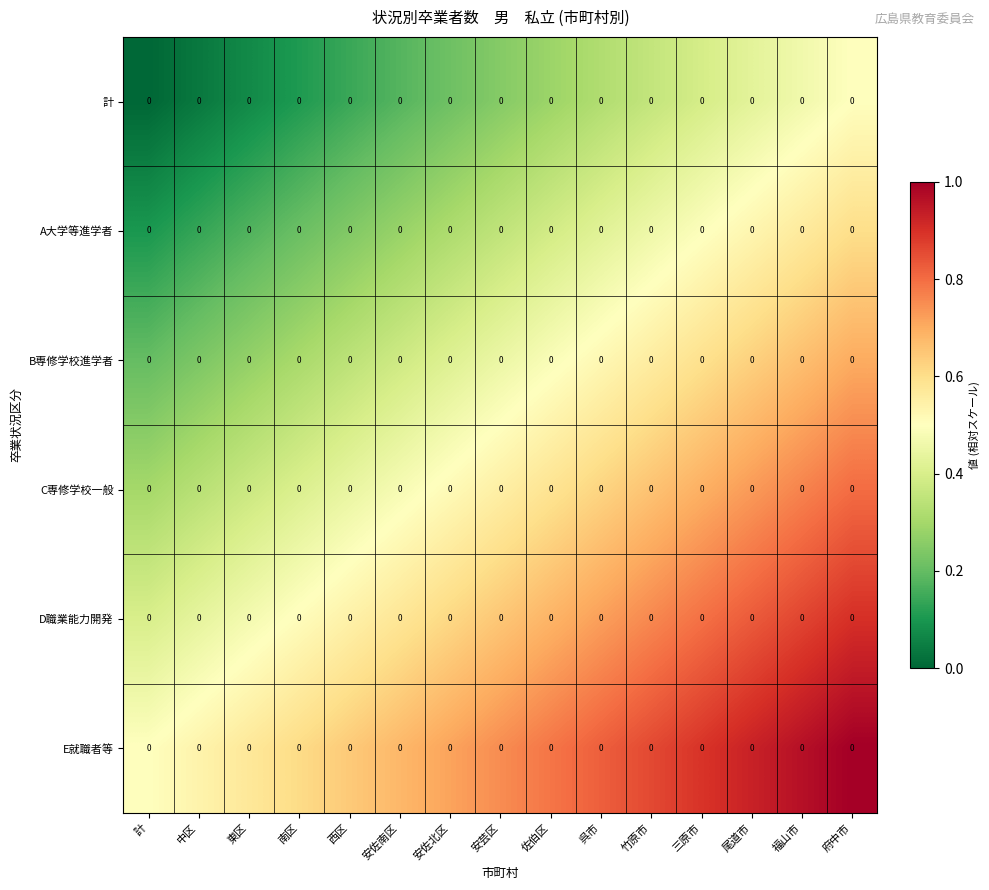

Count the C専修学校一般 values in the range 0 to 1.

15